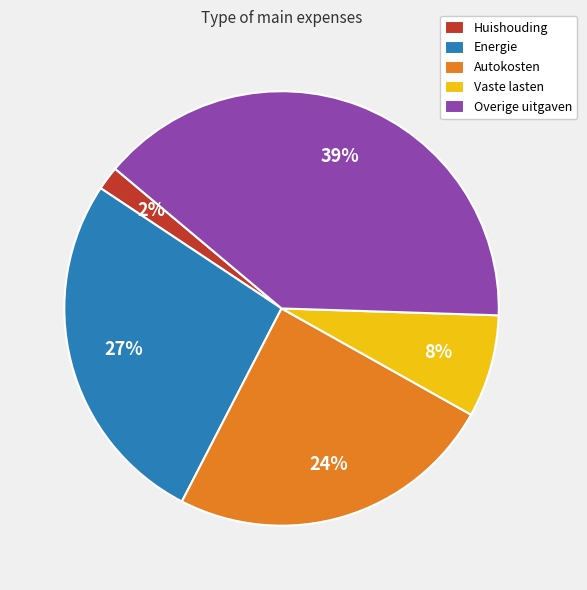

Approximately how many times larger is the value at Vaste lasten compared to Overige uitgaven?

0.2